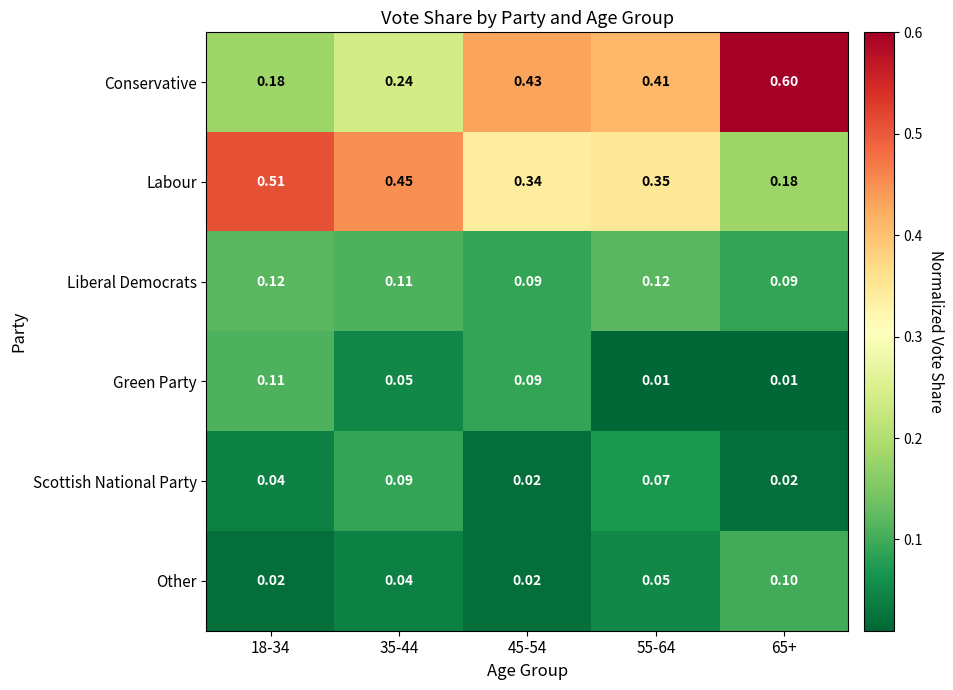

Count the number of data series in this chart.

6